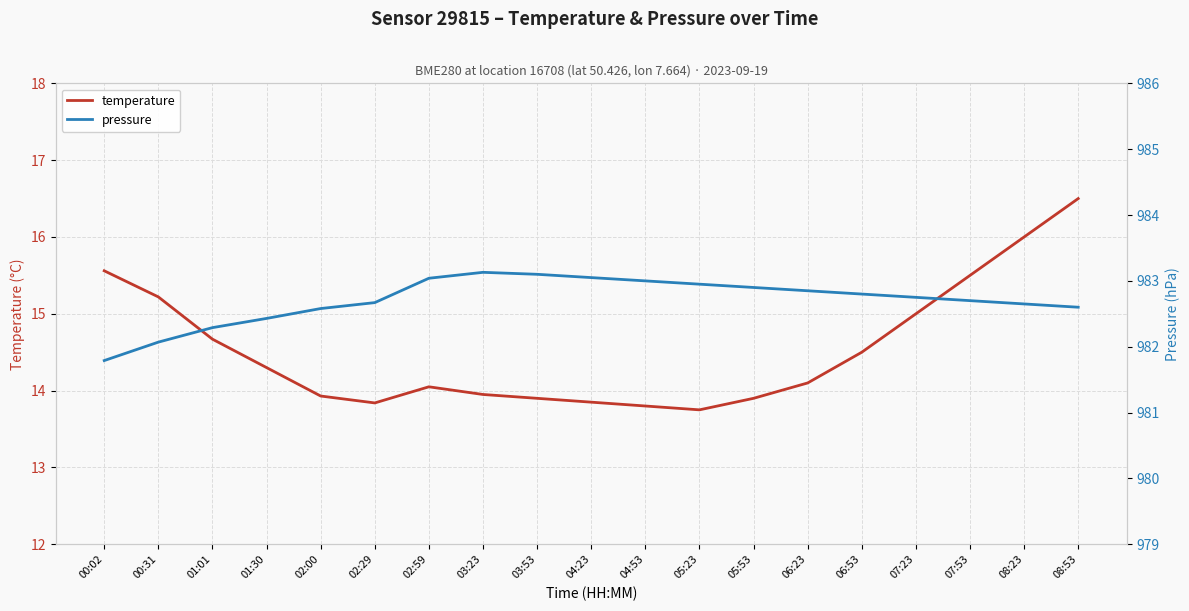

What is the label of the 13th point from the left?

05:53